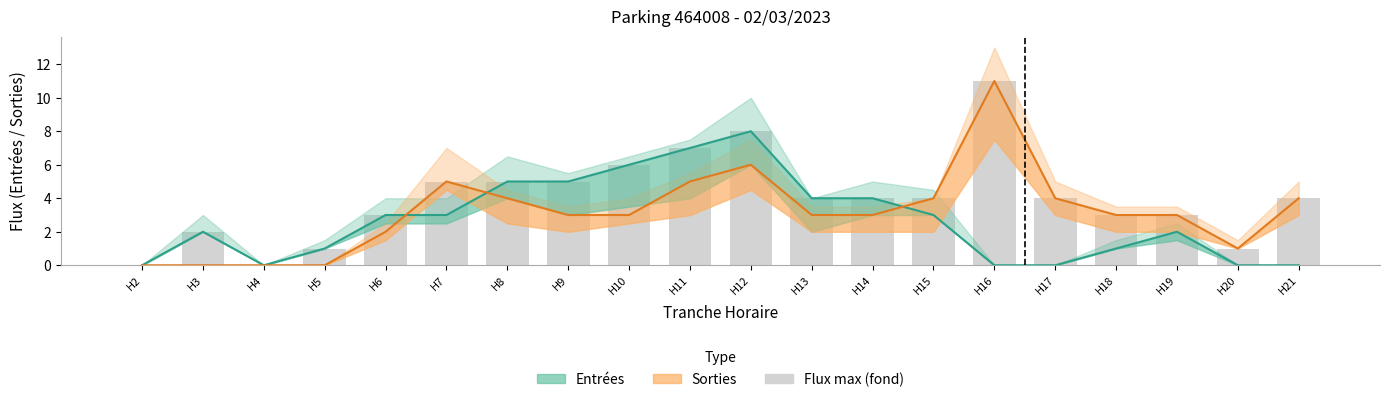

Between 3 and 8, which series saw the biggest shift?

SORTIES_NB_HORAIRE